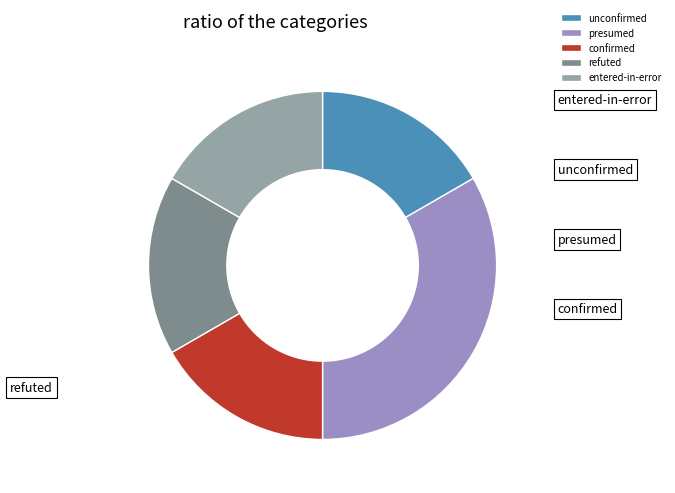

Rank the categories by value from highest to lowest.

presumed, unconfirmed, confirmed, refuted, entered-in-error